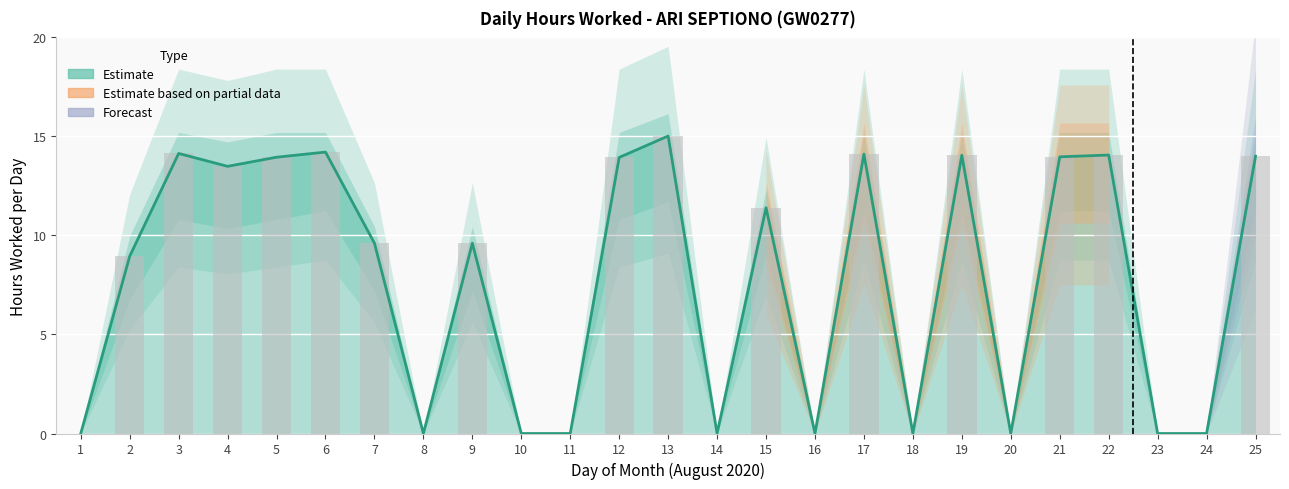

At which category does the chart reach its peak across all series?

13